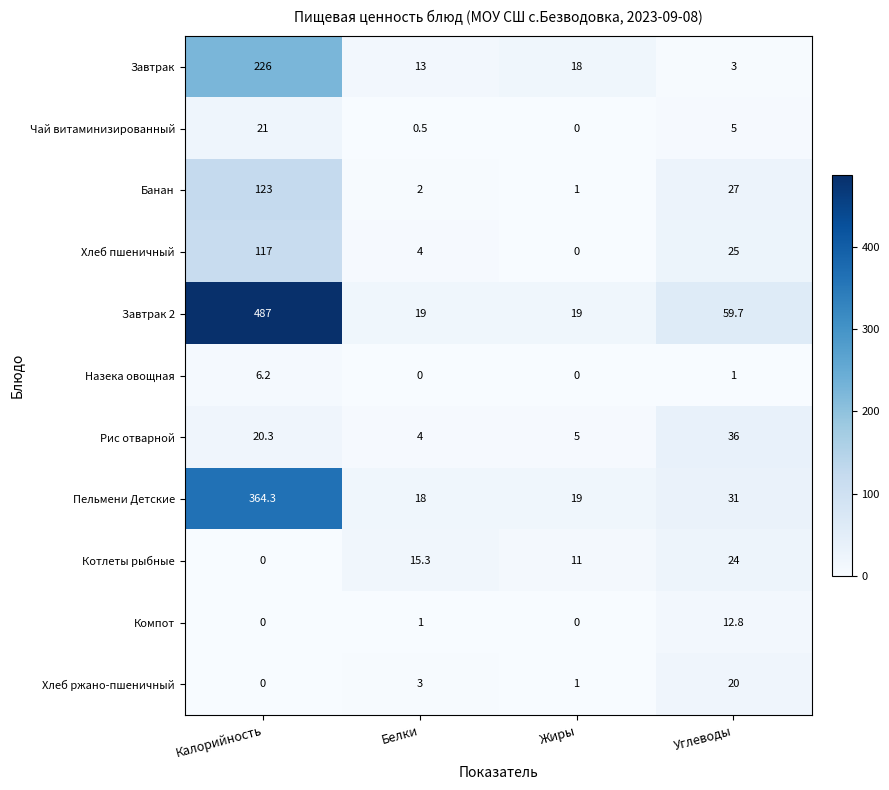

What is the difference between the maximum and minimum values in the Хлеб пшеничный series?

117.0